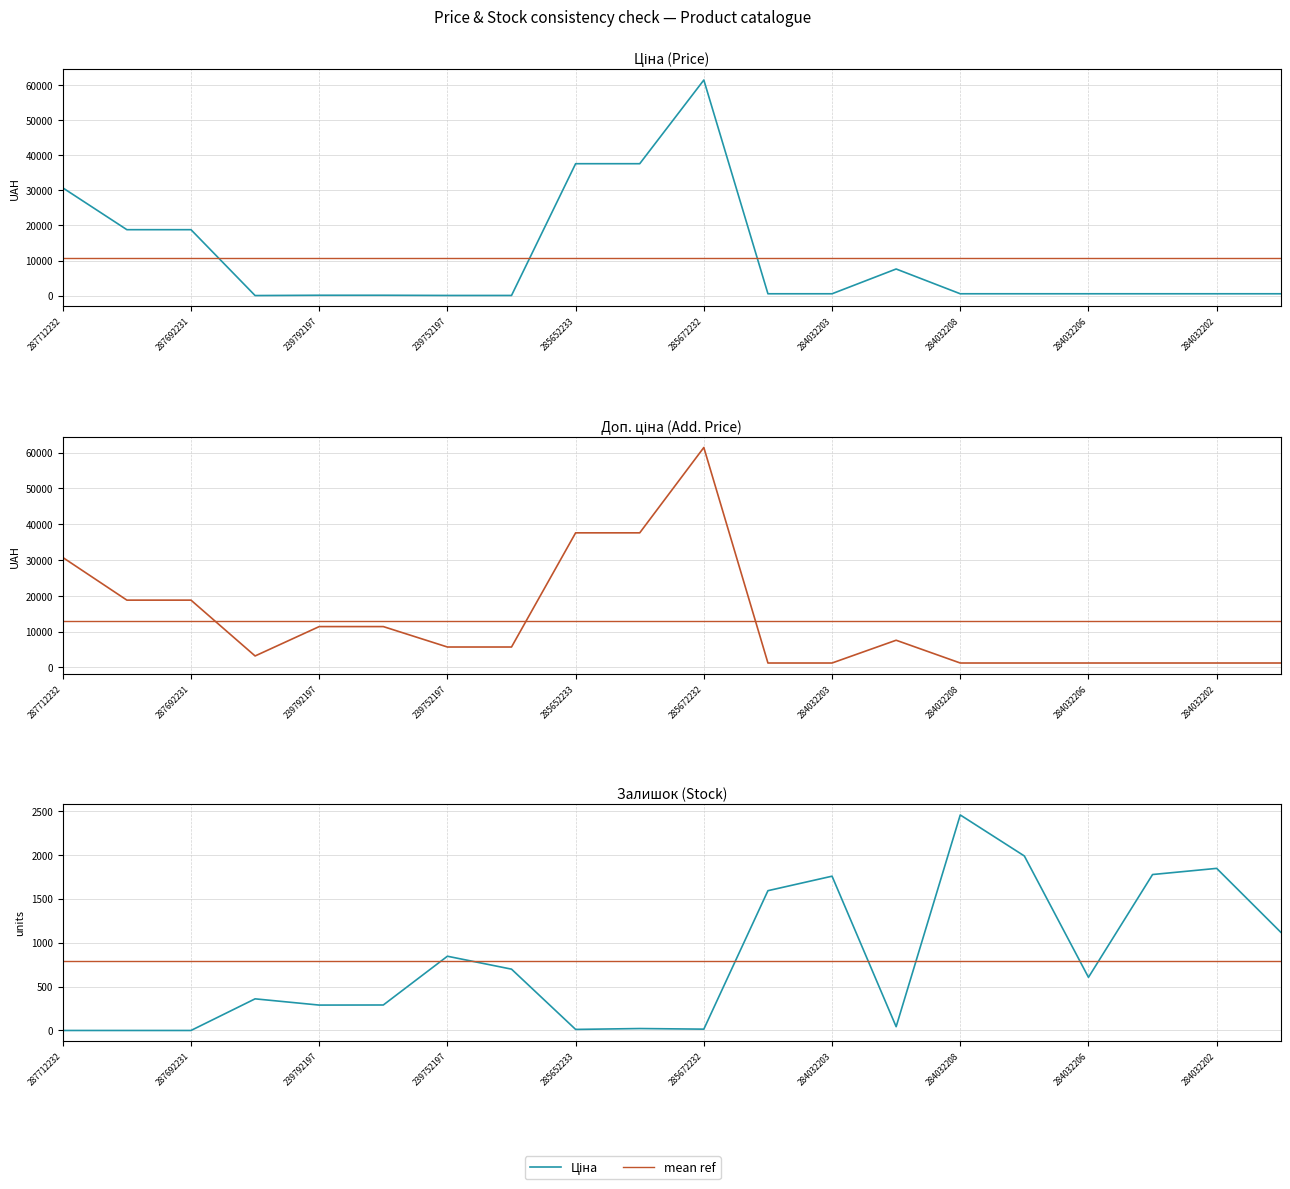

What is the lowest value of the Залишок (mean) series?

785.1